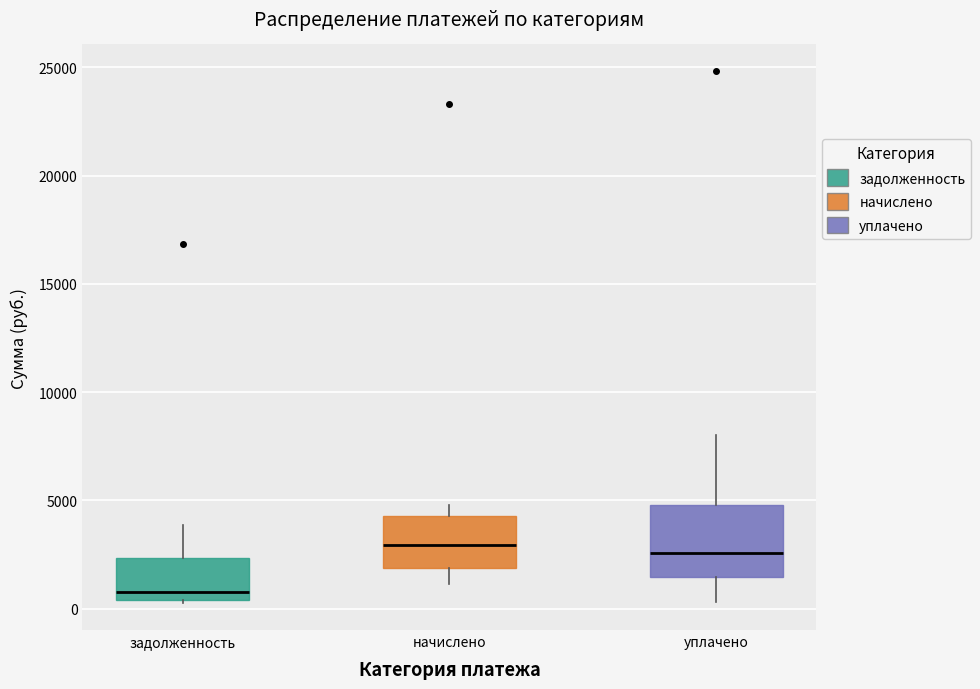

Reading left to right, read every box against the y-axis: the position of its median line, the range the box covers, and the ends of its whiskers. The values are not printed on the chart, so give them approximately, as read against the axis.

задолженность: median 1000, box 500 to 2500, whiskers 0 to 4000
начислено: median 3000, box 2000 to 4500, whiskers 1000 to 5000
уплачено: median 2500, box 1500 to 5000, whiskers 500 to 8000